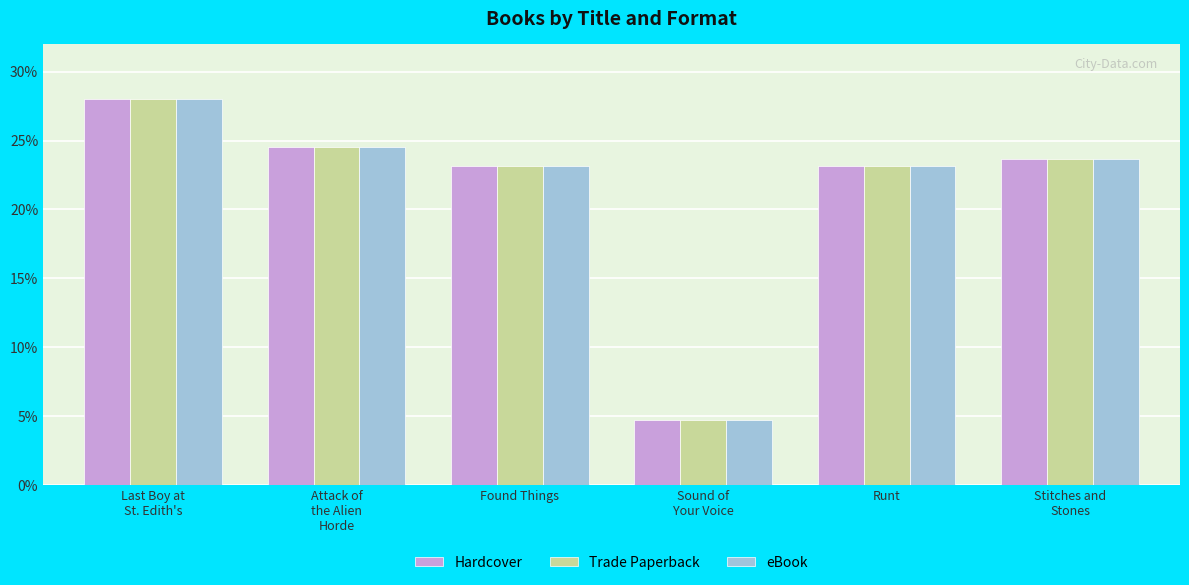

What is the sum of all Trade Paperback values?

127.2